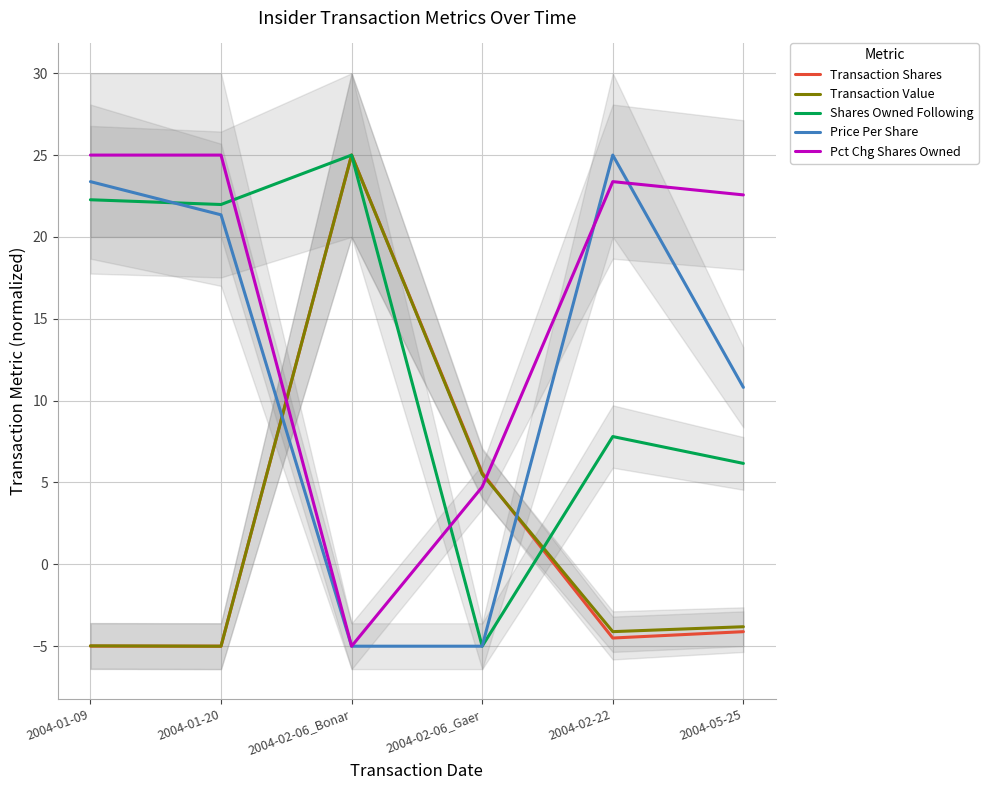

What is the average value of the Transaction Value series?

2.1